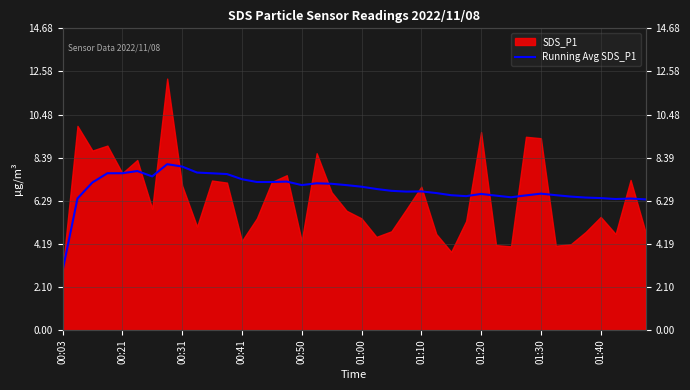

Is it true that the value at 26 is 2.4?

False